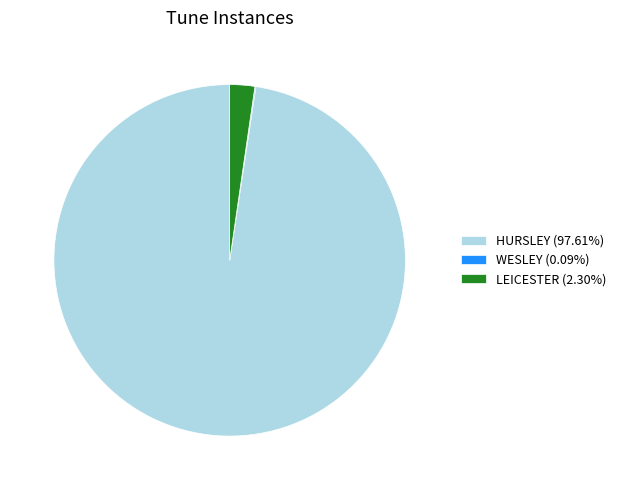

Combined, do HURSLEY (97.61%) and LEICESTER (2.30%) account for over 50%?

Yes